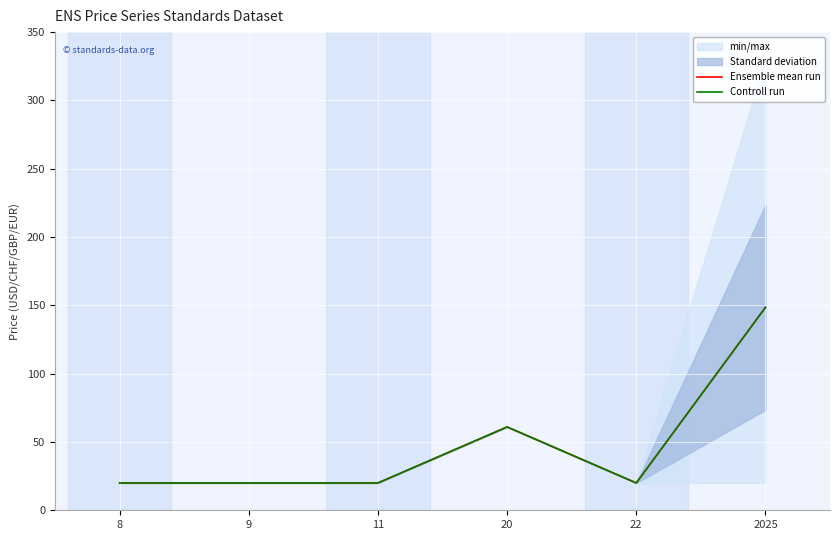

What is the value of the Ensemble mean run point at the 4th from the left?

61.0